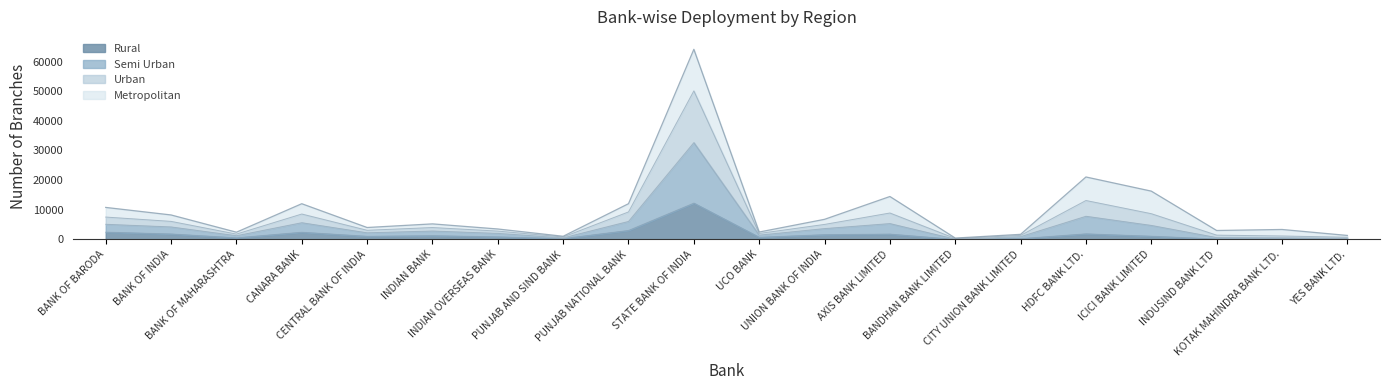

How many lines are shown in the chart?

4